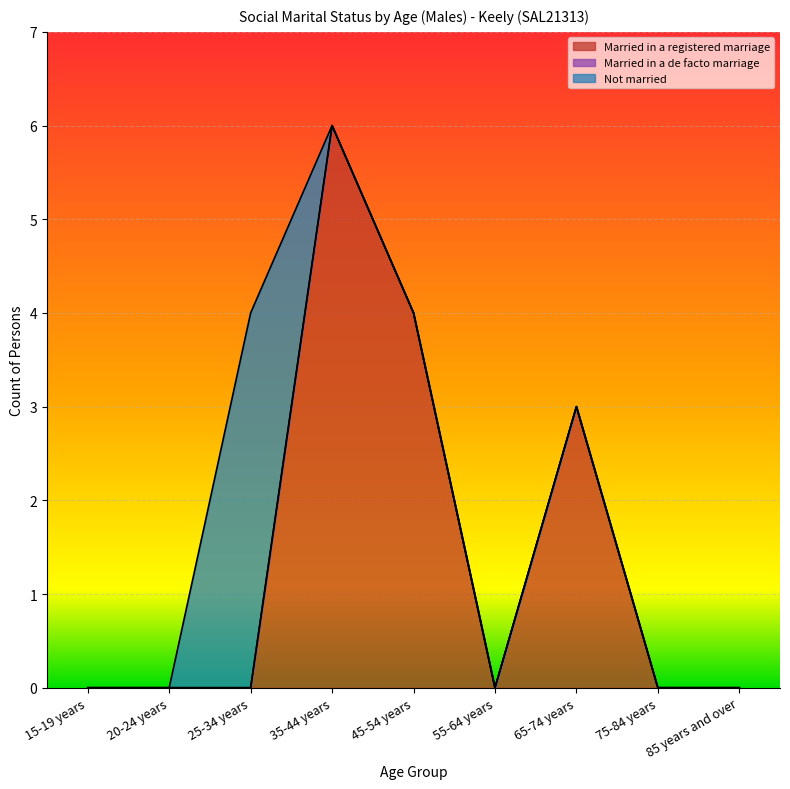

At how many categories does at least one series exceed 1?

4